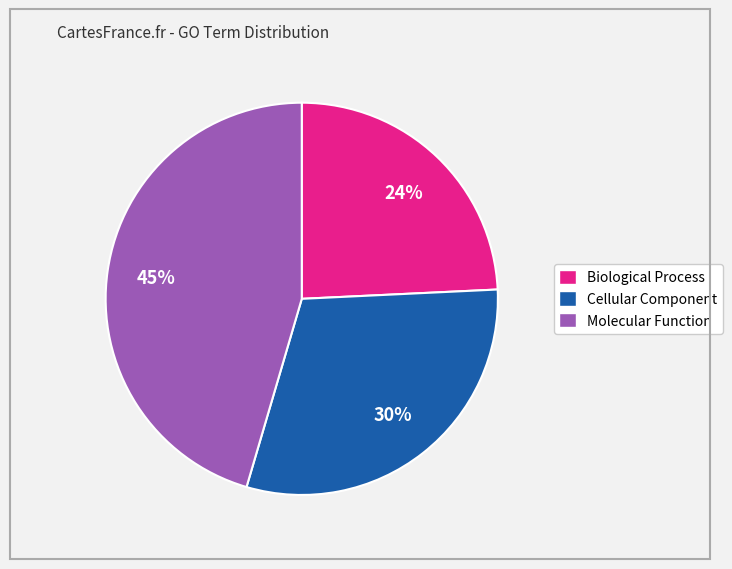

Count the number of slices in the pie.

3